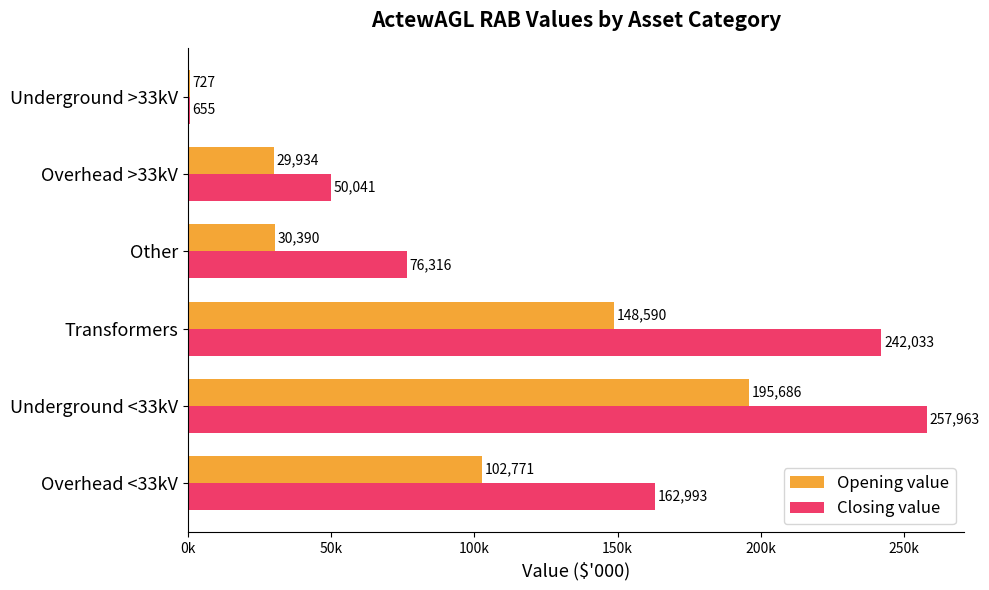

List the series in order of their overall mean, highest first.

Closing value, Opening value